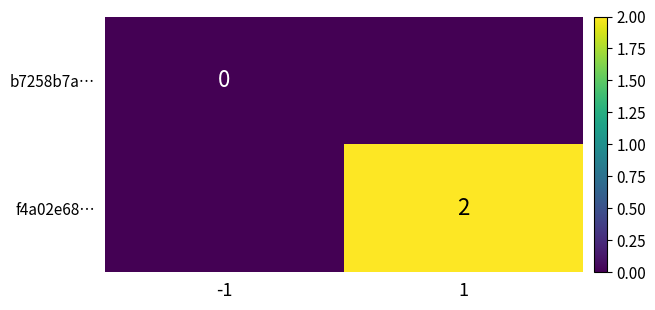

Count the number of categories in the chart.

2